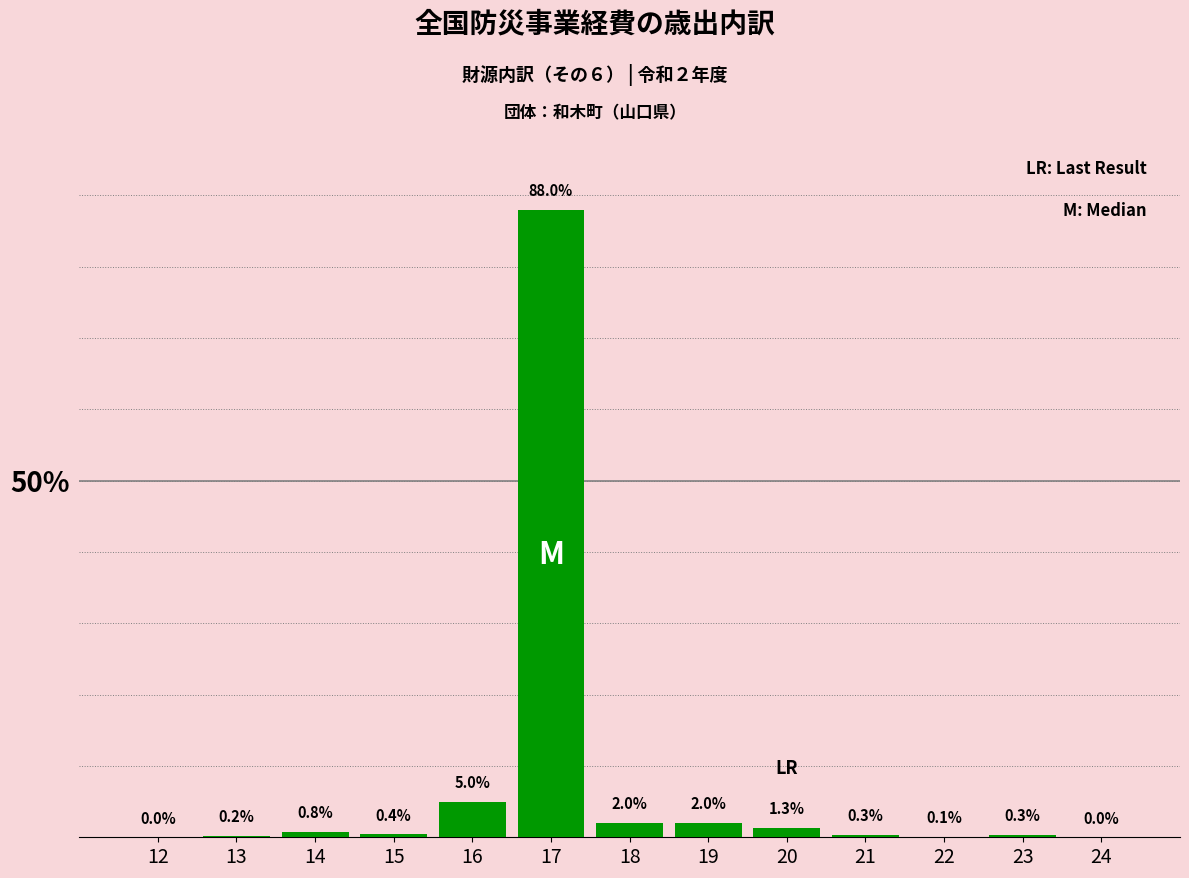

Reading left to right, list all the values displayed in this chart.

12=0.0	13=0.2	14=0.8	15=0.4	16=5.0	17=88.0	18=2.0	19=2.0	20=1.3	21=0.3	22=0.1	23=0.3	24=0.0